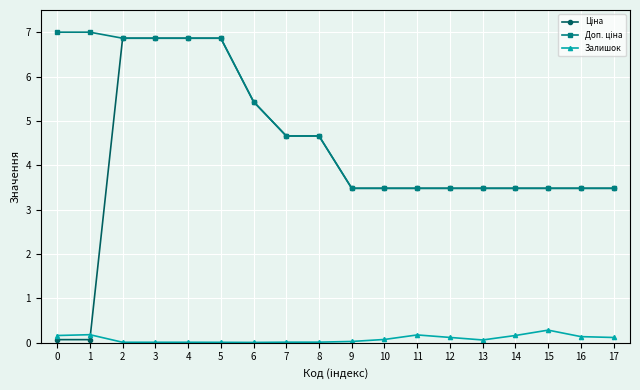

The value of Залишок at 6 is 0.0. True or false?

True